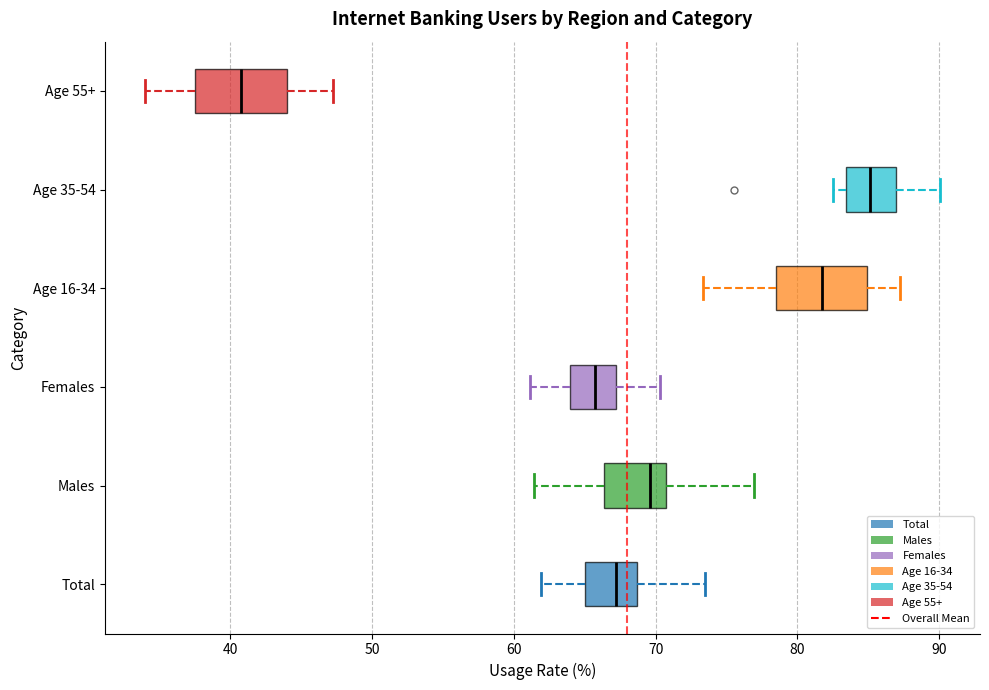

Reading bottom to top, read every box against the x-axis: the position of its median line, the range the box covers, and the ends of its whiskers. The values are not printed on the chart, so give them approximately, as read against the axis.

Total: median 67, box 65 to 69, whiskers 62 to 73
Males: median 70, box 66 to 71, whiskers 61 to 77
Females: median 66, box 64 to 67, whiskers 61 to 70
Age 16-34: median 82, box 79 to 85, whiskers 73 to 87
Age 35-54: median 85, box 83 to 87, whiskers 83 (just left of the box's left edge) to 90
Age 55+: median 41, box 38 to 44, whiskers 34 to 47